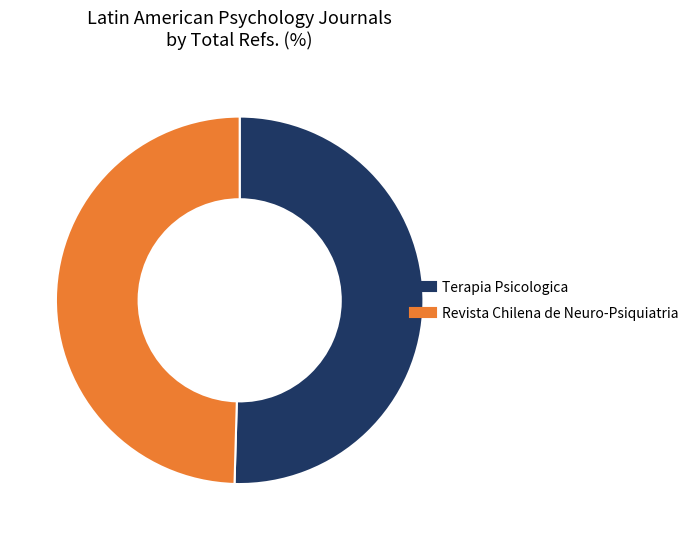

True or false: Terapia Psicologica accounts for 50% of the total.

True